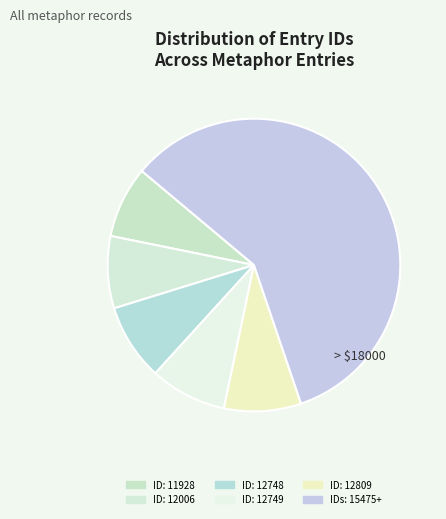

How many slices are in this pie chart?

6